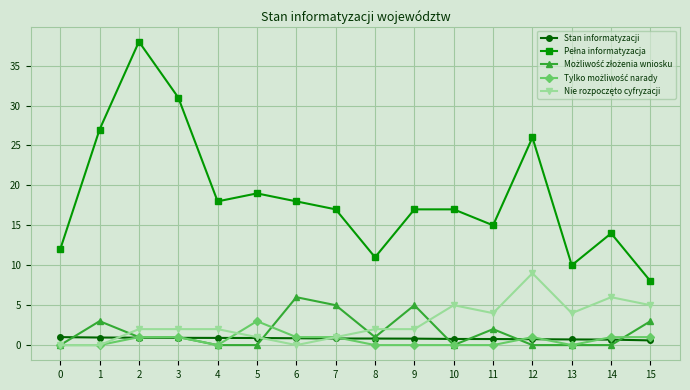

How many series are shown in this chart?

5